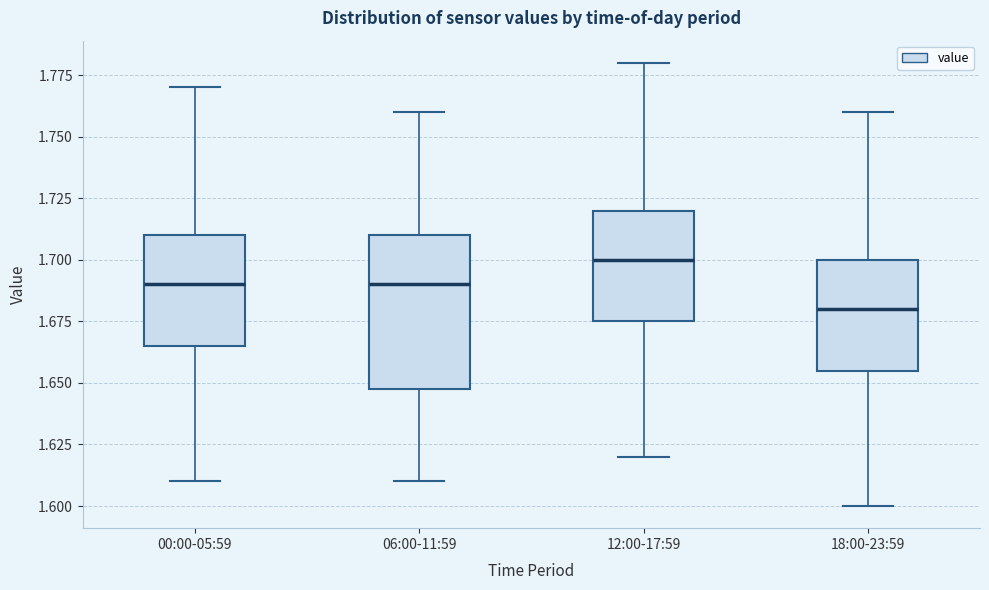

Which box is the tallest, from its lower edge to its upper edge?

06:00-11:59